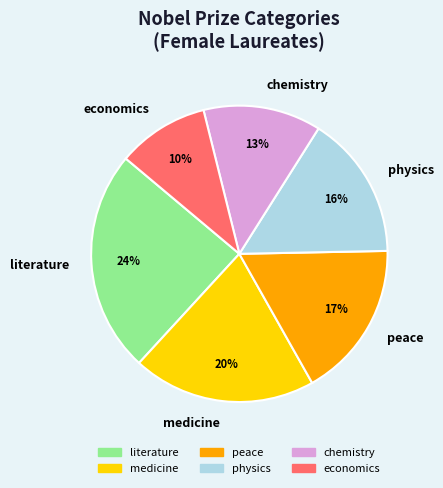

Rank the categories by value from highest to lowest.

literature, medicine, peace, physics, chemistry, economics